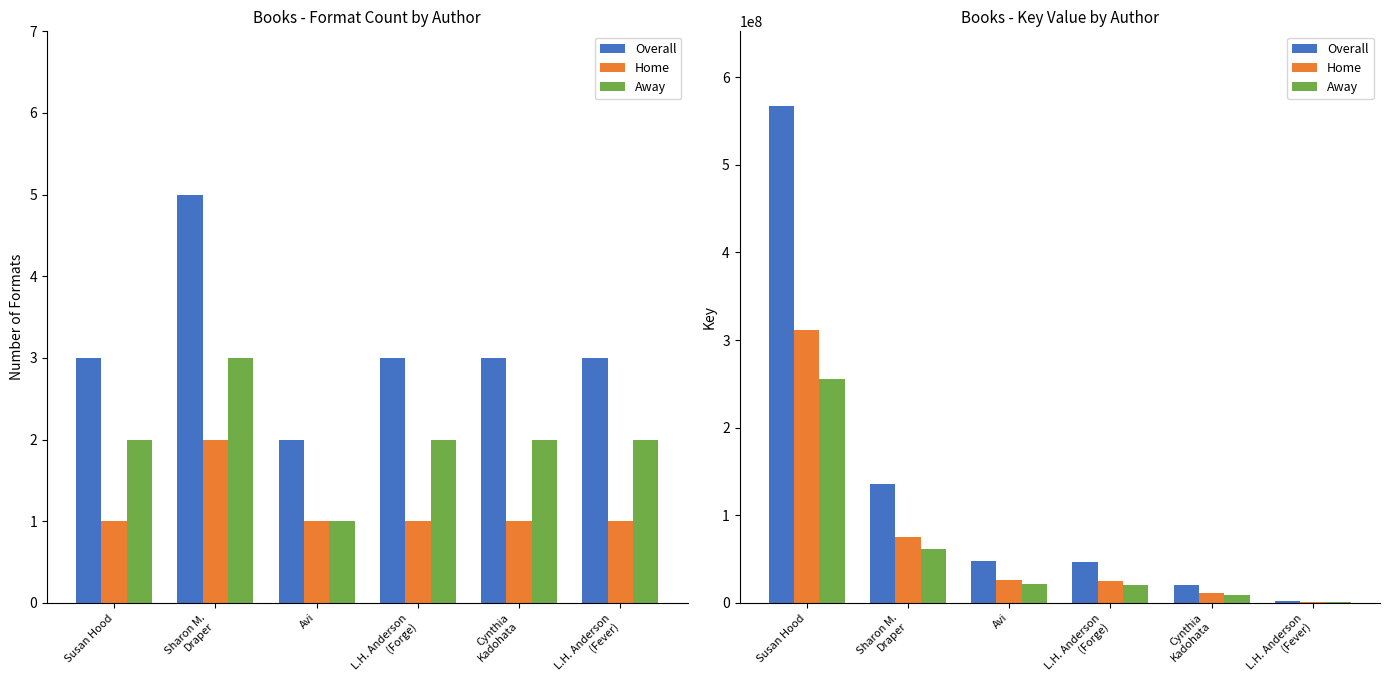

What position from the left is L.H. Anderson
(Forge)?

4